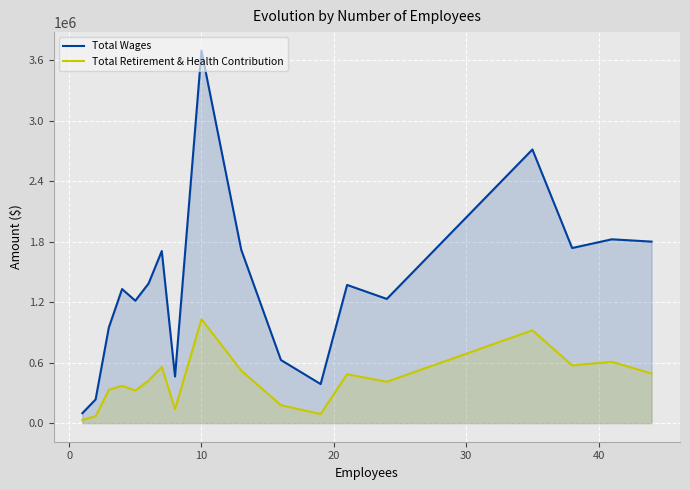

What is the minimum value for Total Wages?

98098